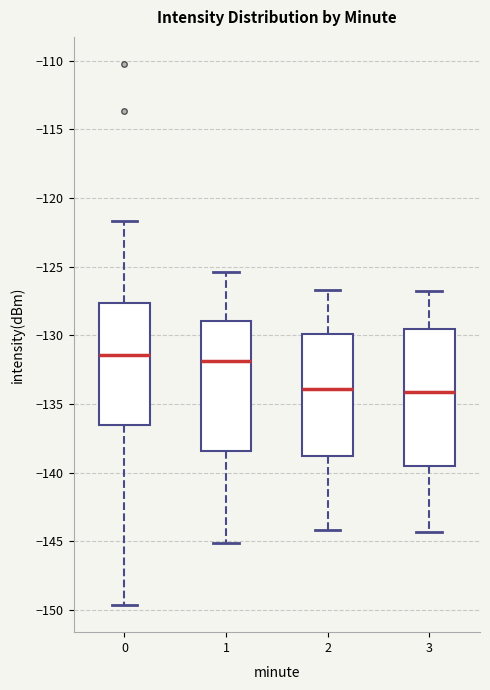

Reading left to right, read every box against the y-axis: the position of its median line, the range the box covers, and the ends of its whiskers. The values are not printed on the chart, so give them approximately, as read against the axis.

0: median -131.5, box -136.5 to -127.5, whiskers -149.5 to -121.5
1: median -132.0, box -138.5 to -129.0, whiskers -145.0 to -125.5
2: median -134.0, box -138.5 to -130.0, whiskers -144.0 to -126.5
3: median -134.0, box -139.5 to -129.5, whiskers -144.5 to -127.0